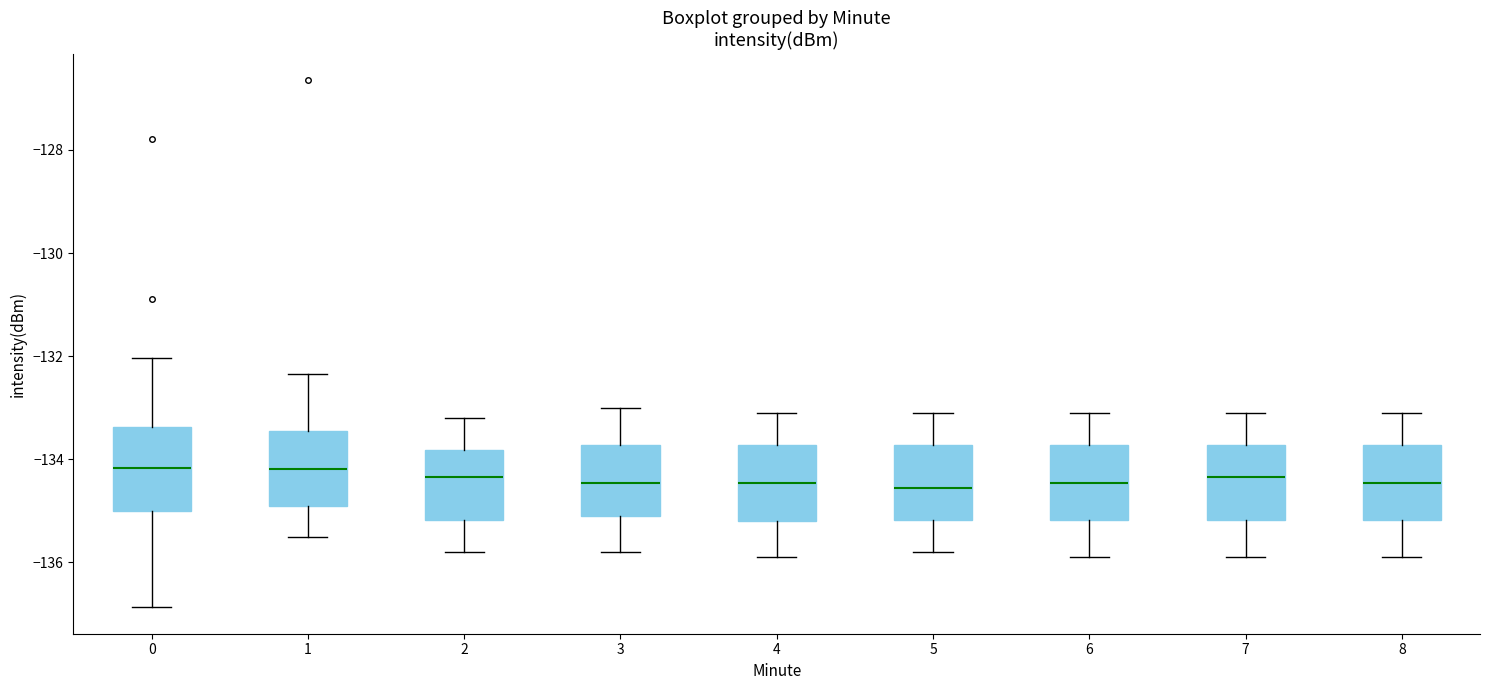

Reading left to right, transcribe this box plot: for each box, give where its median line is, the range the box spans, and where its two whiskers end, as read against the y-axis. The values are not printed on the chart, so give them approximately, as read against the axis.

0: median -134.2, box -135.0 to -133.4, whiskers -136.8 to -132.0
1: median -134.2, box -135.0 to -133.4, whiskers -135.4 to -132.4
2: median -134.4, box -135.2 to -133.8, whiskers -135.8 to -133.2
3: median -134.4, box -135.0 to -133.8, whiskers -135.8 to -133.0
4: median -134.4, box -135.2 to -133.8, whiskers -135.8 to -133.0
5: median -134.6, box -135.2 to -133.8, whiskers -135.8 to -133.0
6: median -134.4, box -135.2 to -133.8, whiskers -135.8 to -133.0
7: median -134.4, box -135.2 to -133.8, whiskers -135.8 to -133.0
8: median -134.4, box -135.2 to -133.8, whiskers -135.8 to -133.0